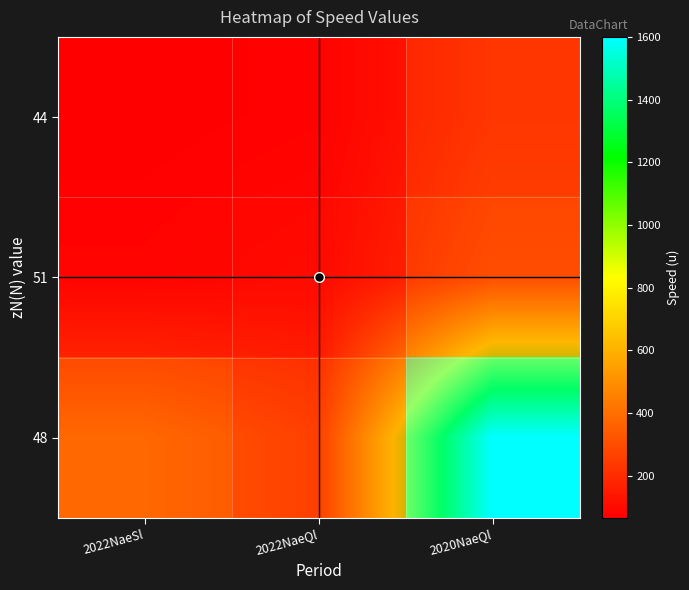

How many categories are shown in the chart?

3